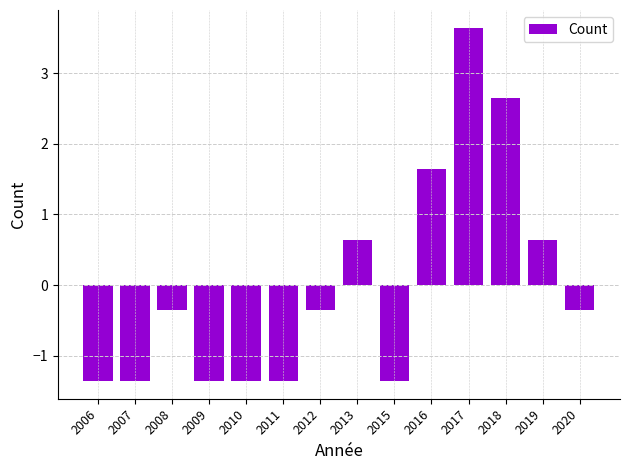

What is the sum of the values at 2011 and 2007?

-2.7